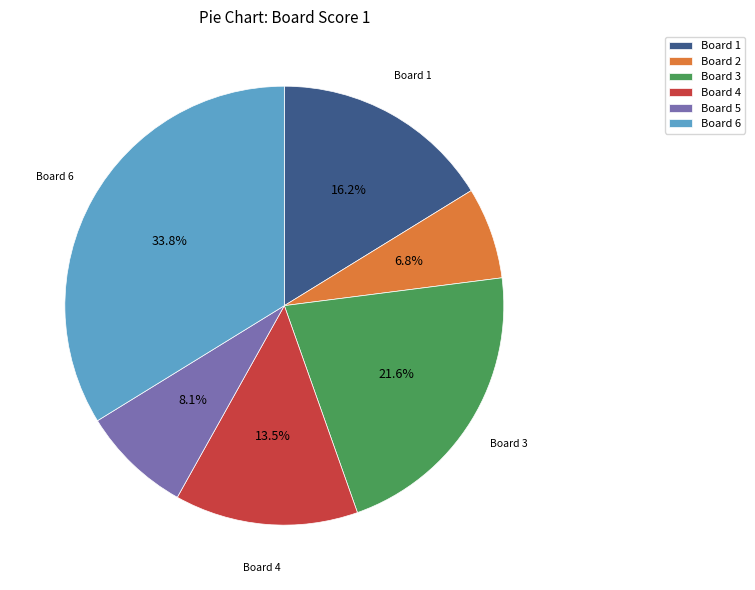

What is the ratio of the value at Board 2 to the value at Board 3?

0.3